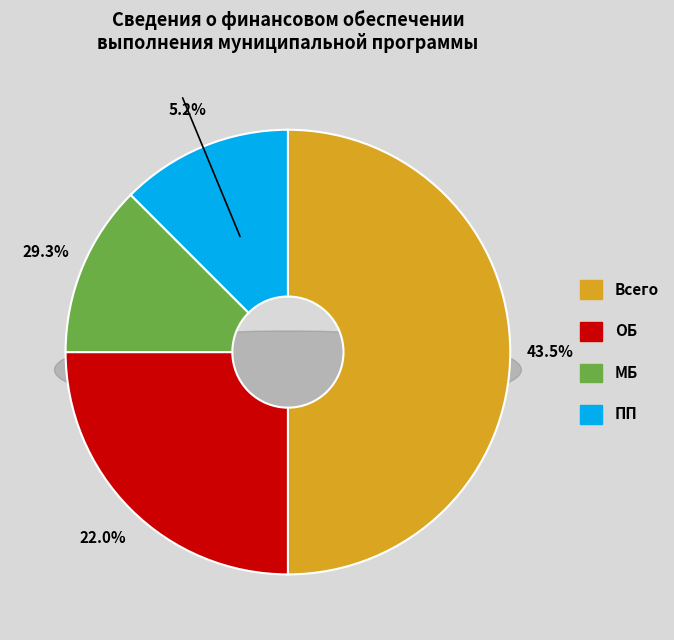

Count the number of slices in the pie.

4